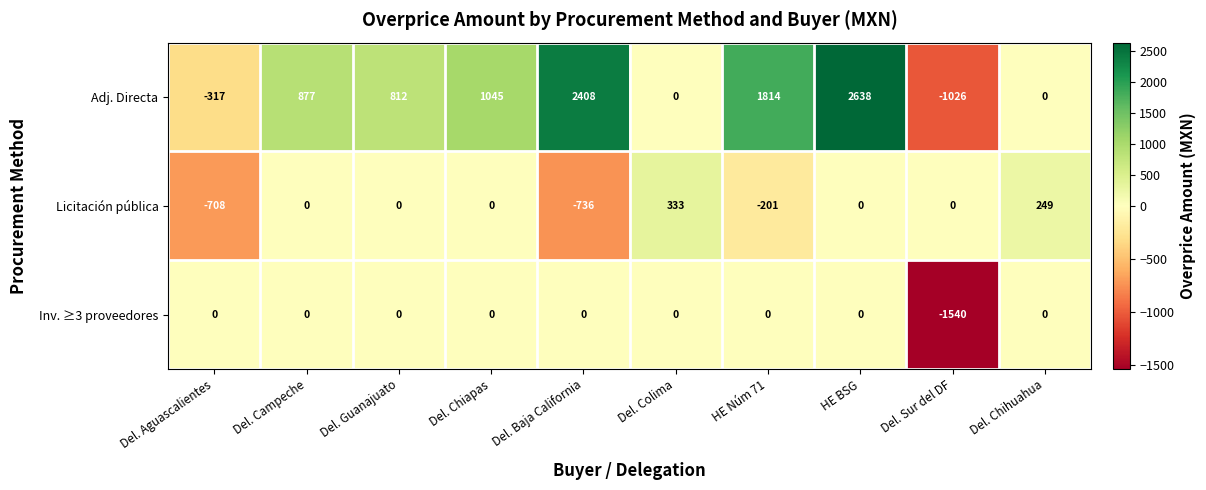

How many series are shown in this chart?

3